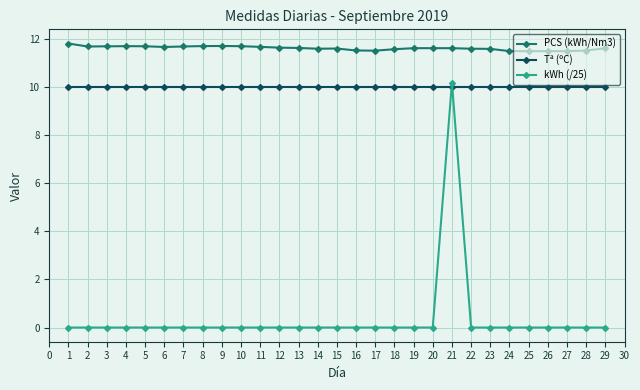

Which series has the widest spread of values?

kWh (/25)